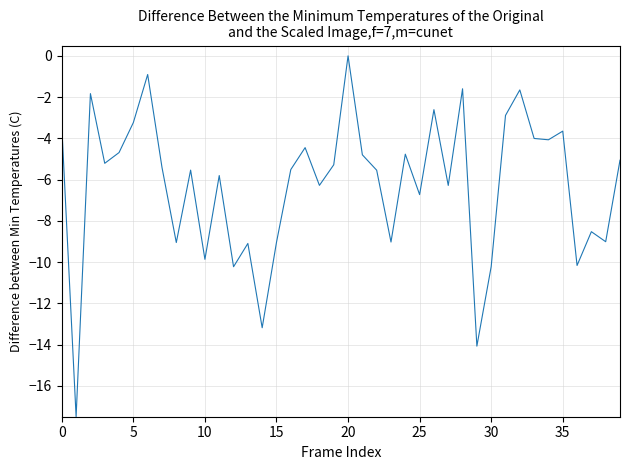

What is the difference between the maximum and minimum values?

17.5